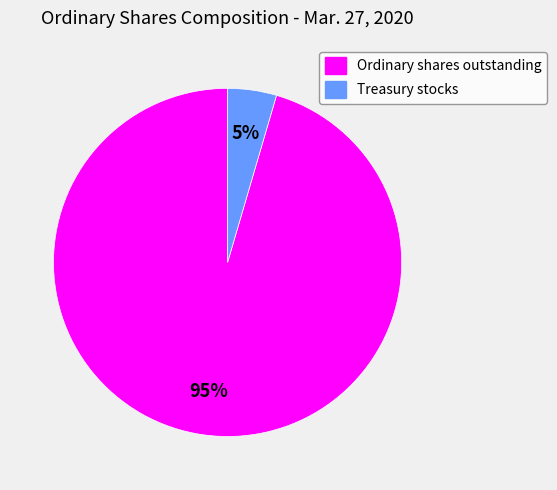

To the nearest percent, what is the combined percentage of Treasury stocks and Ordinary shares outstanding?

100%